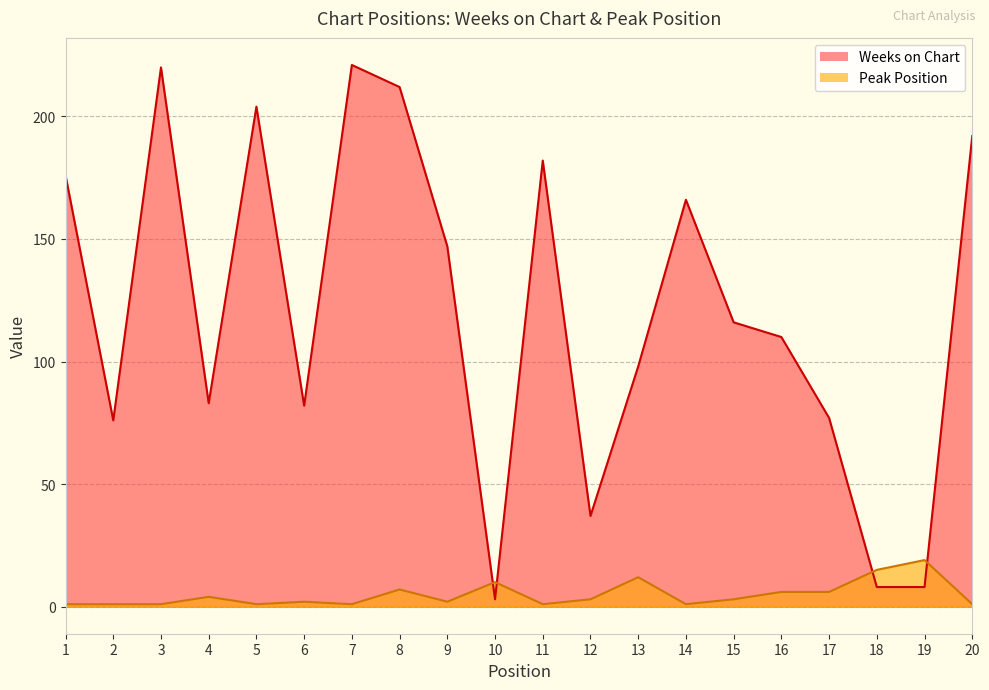

Between which two adjacent categories do Peak Position and Weeks on Chart first intersect?

9 and 10